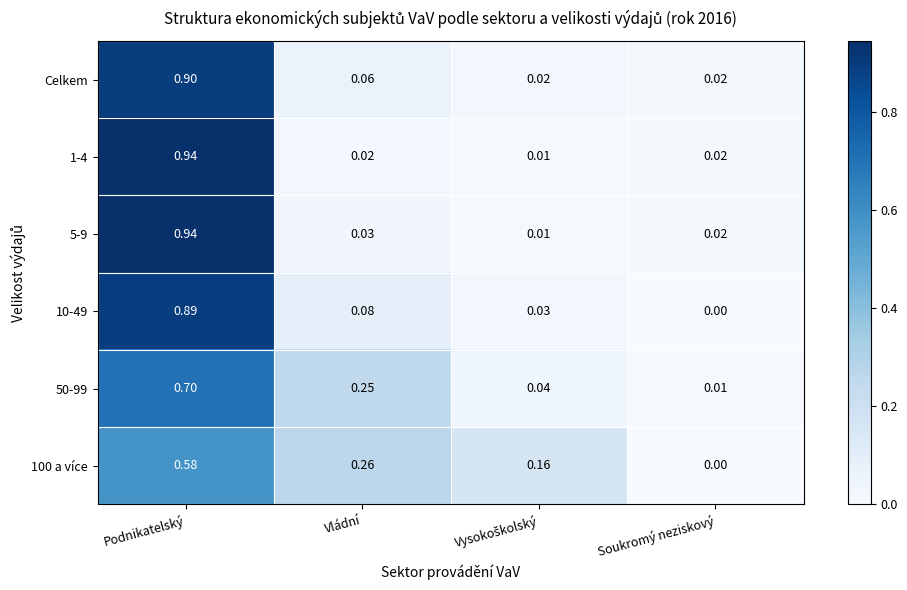

Where is 50-99 nearest to the value 0?

Soukromý neziskový